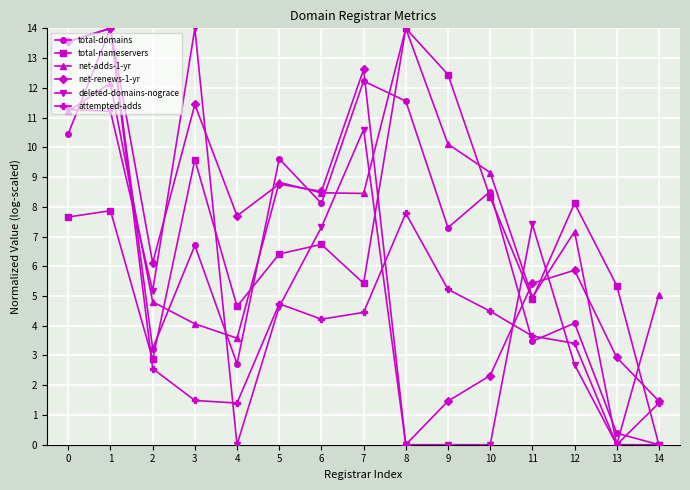

What is the difference between the deleted-domains-nograce values at 14 and 11?

7.4